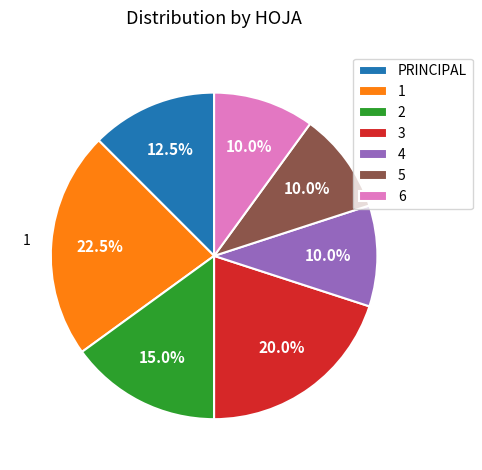

What percentage is the 3 slice, to the nearest percent?

20%